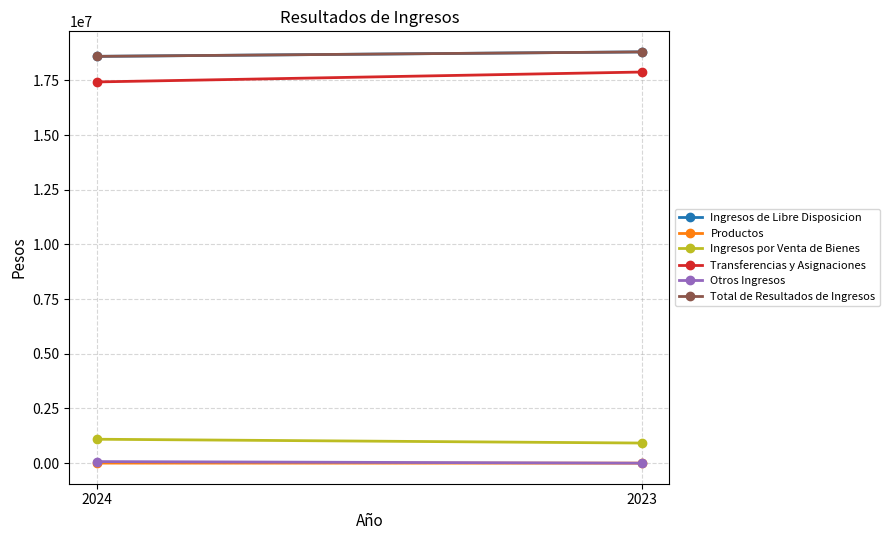

Reading left to right, transcribe all the data shown in this chart.

Ingresos de Libre Disposicion: 18602511.0	18806717.8
Productos: 2941.6	664.6
Ingresos por Venta de Bienes: 1094053.5	919849.3
Transferencias y Asignaciones: 17433369.4	17886203.8
Otros Ingresos: 72146.5	0.0
Total de Resultados de Ingresos: 18602511.0	18806717.8